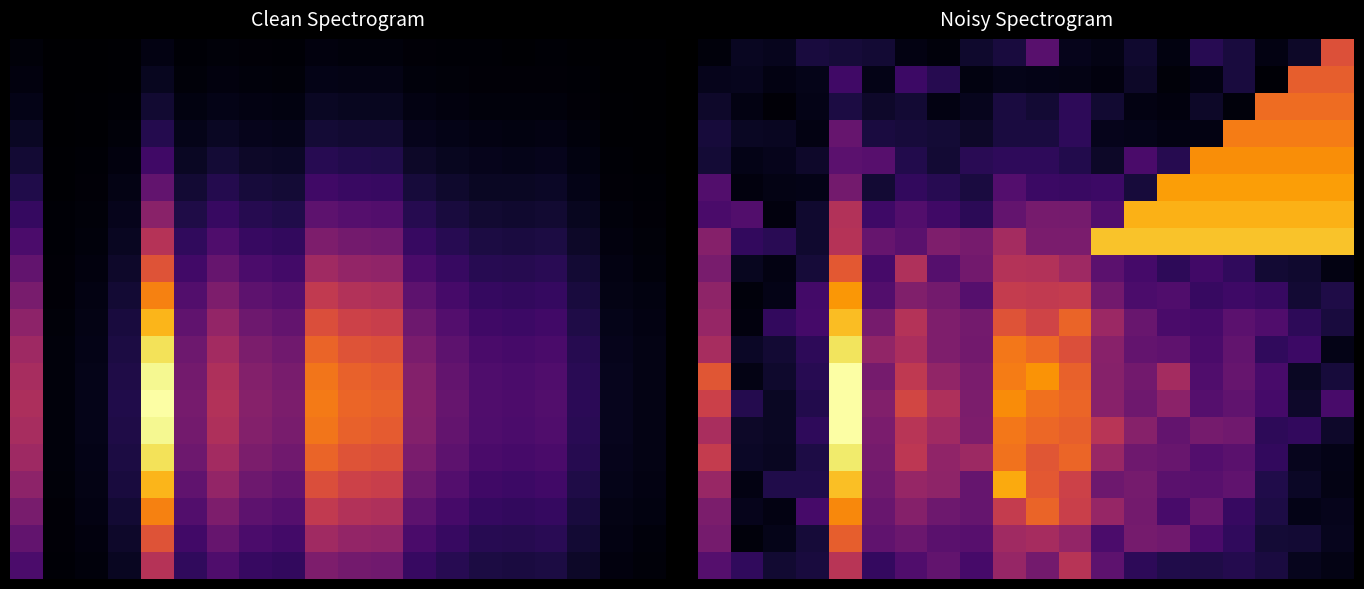

What is the difference between the highest and lowest values at 5?

0.4